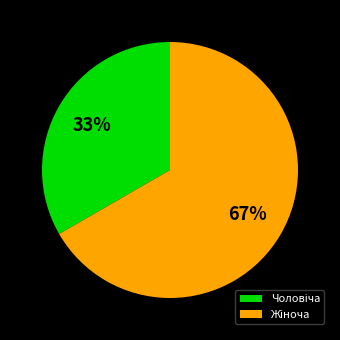

Is there any slice that represents more than half of the pie?

Yes